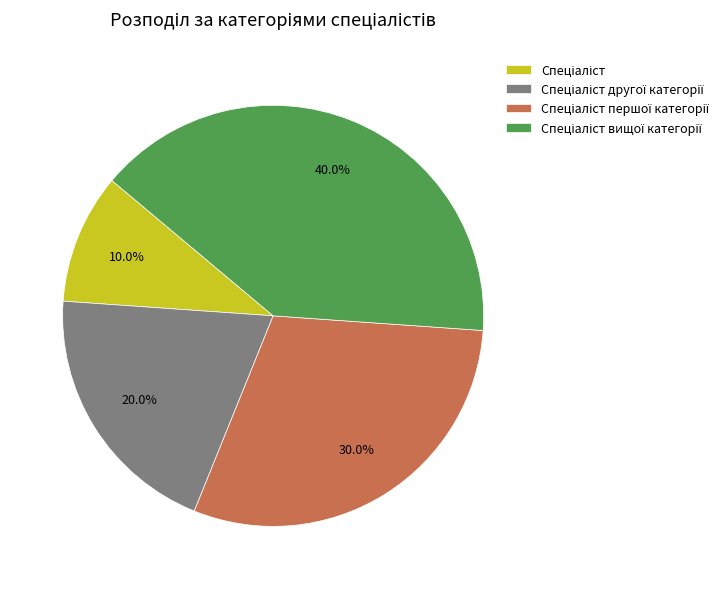

Does any single category account for the majority?

No